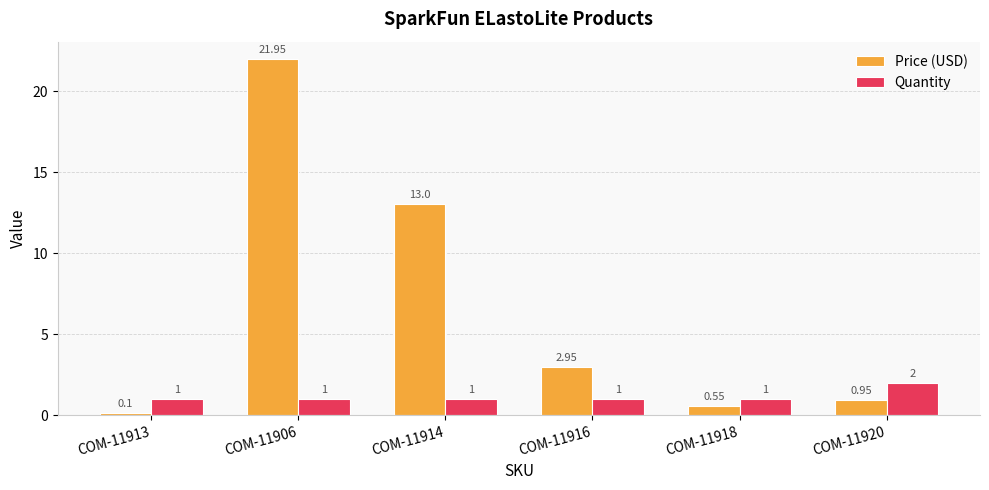

Is the value of Price (USD) at COM-11920 greater than the value of Quantity at COM-11913?

No